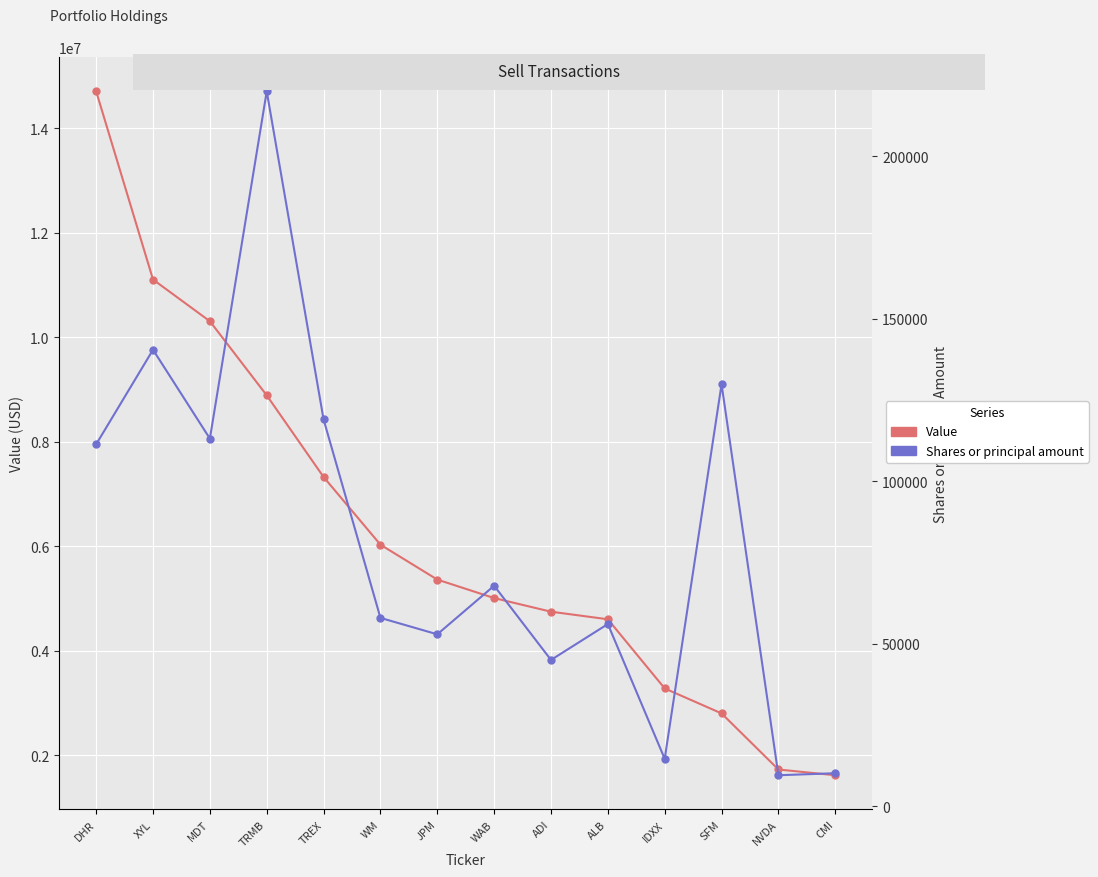

Is this an area chart (filled region under the line)?

No